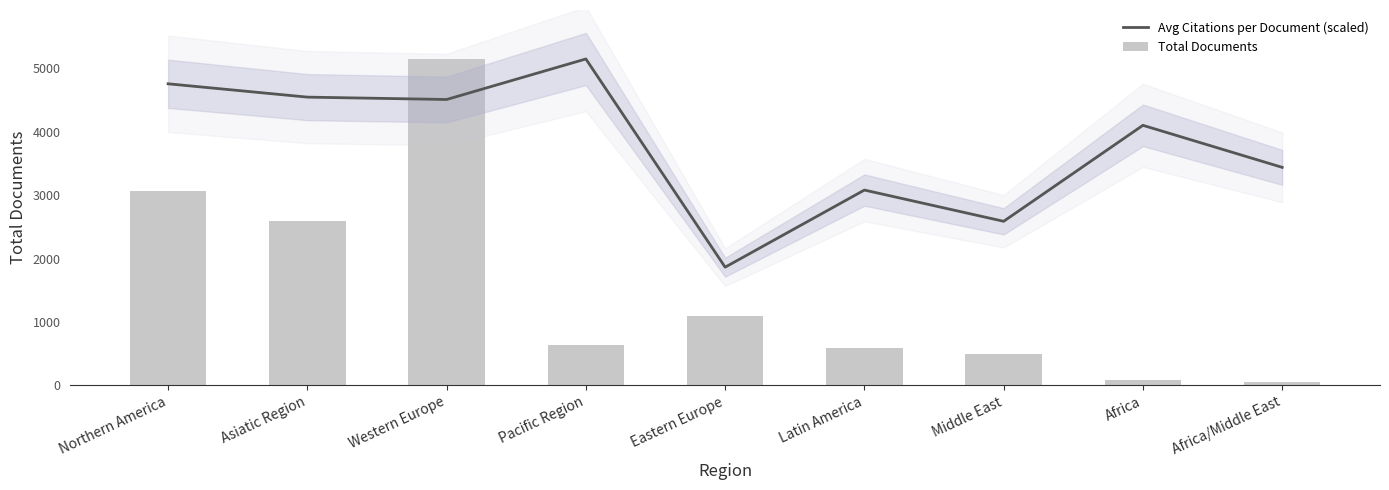

Does the chart contain stacked bars?

No